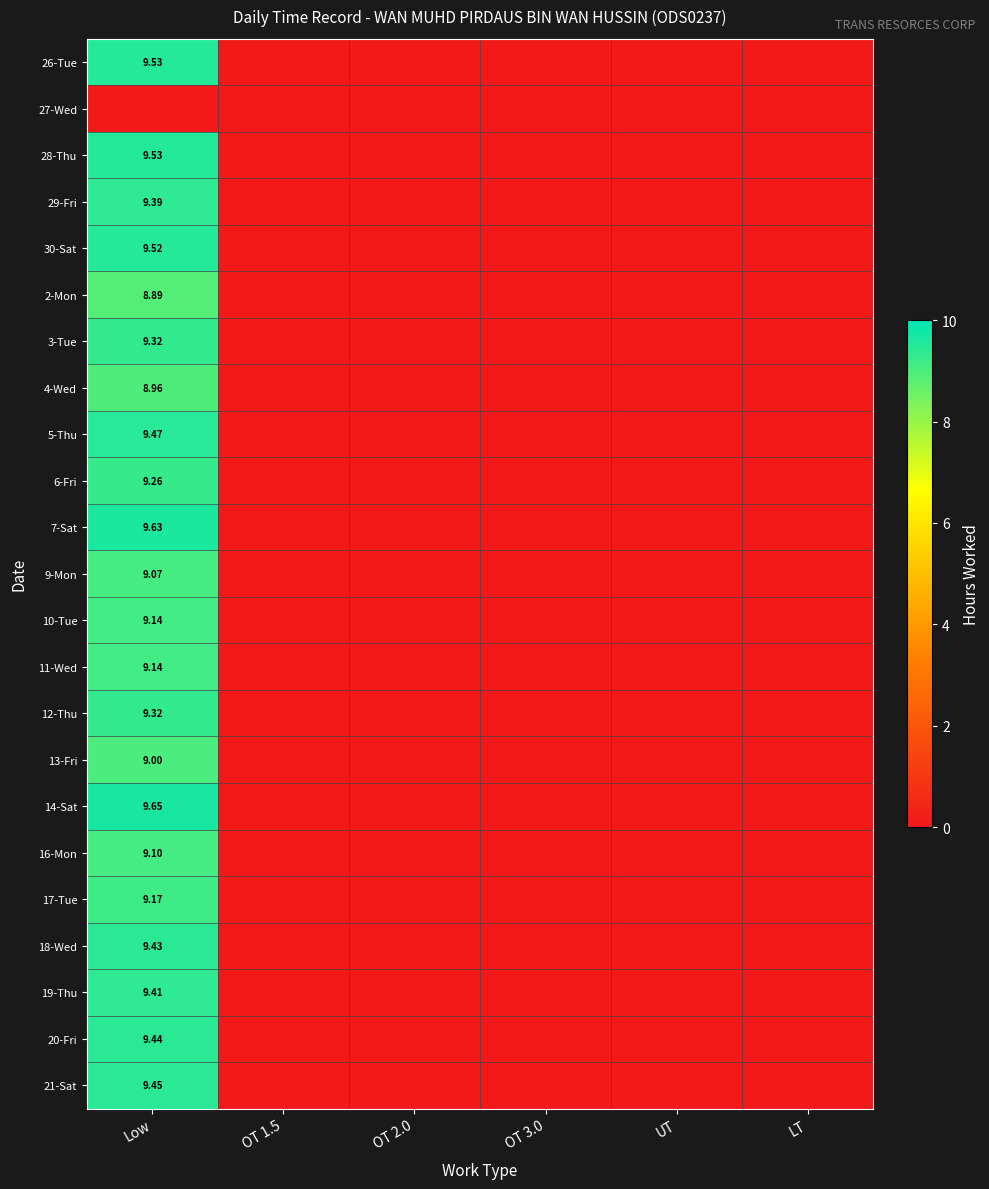

True or false: 4-Wed has a value of 9.0 at Low.

True